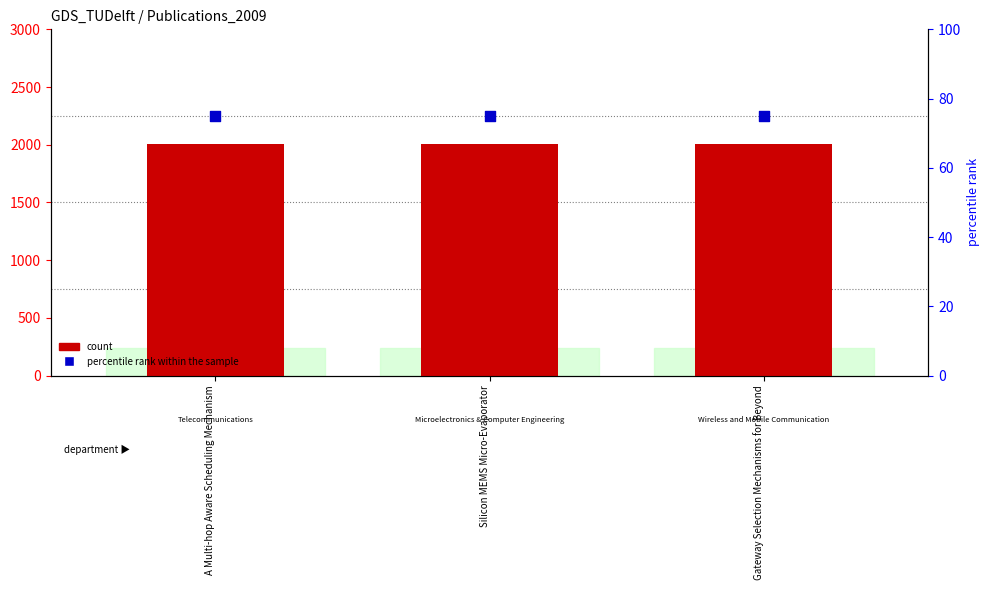

Which series has the largest Y range (max minus min)?

count